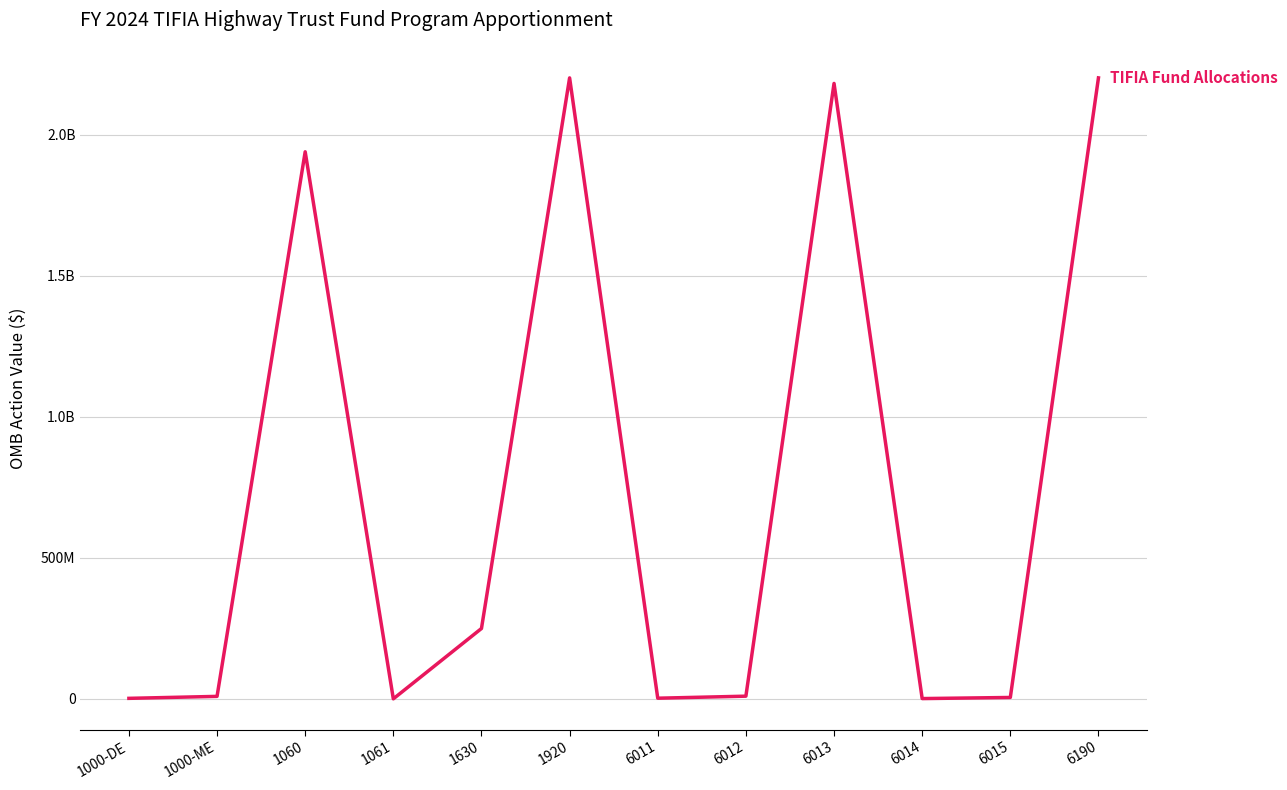

Does the chart have visible grid lines?

Yes